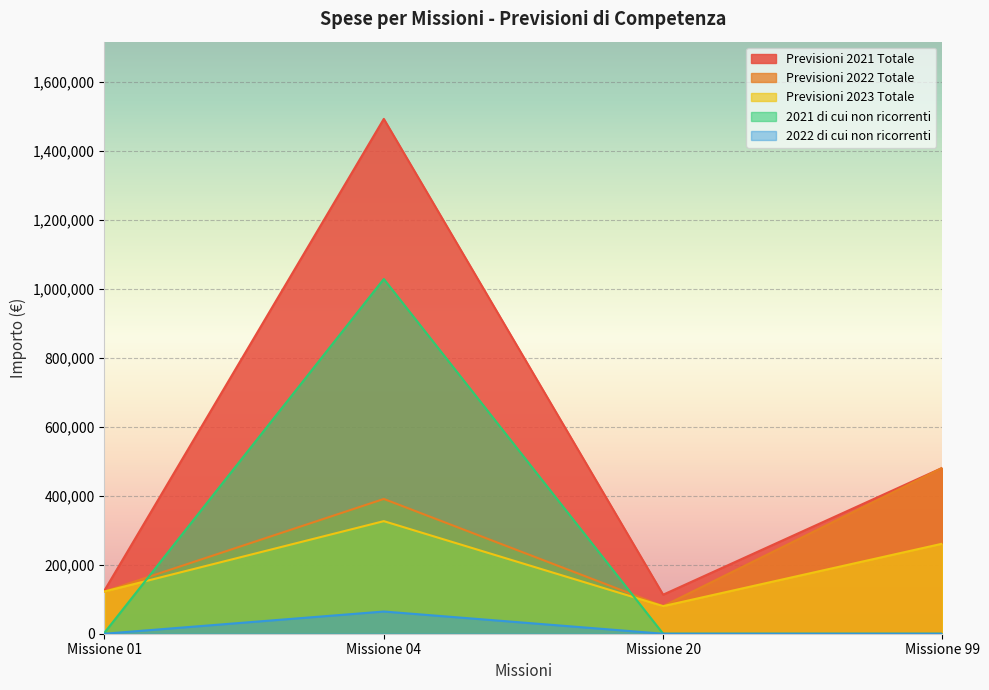

What is the sum of the Previsioni 2023 Totale values at Missione 20 and Missione 04?

406500.0